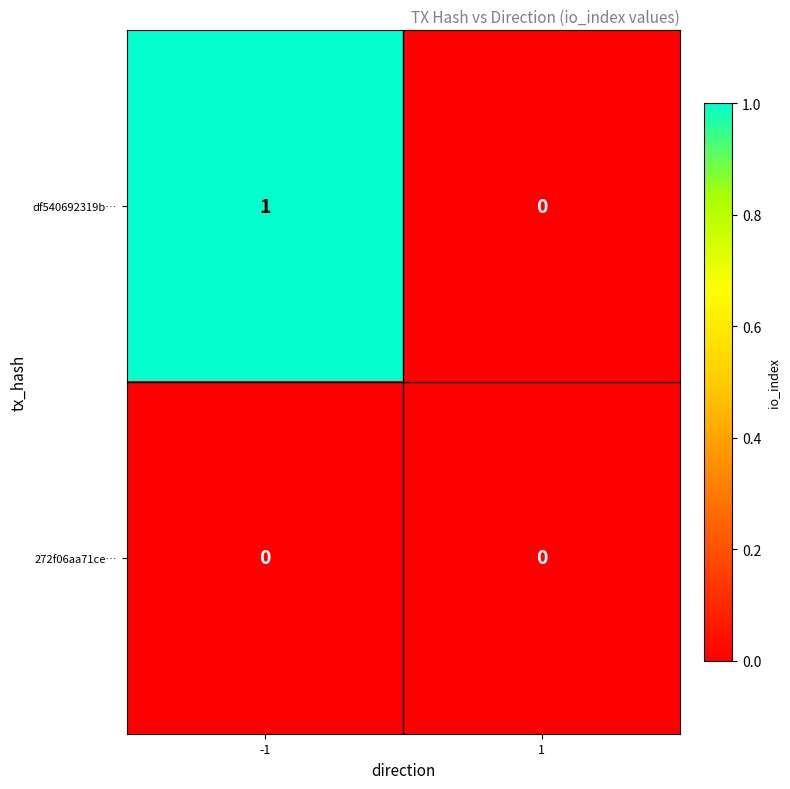

At -1, list the series in order from smallest to largest.

272f06aa71ce…, df540692319b…